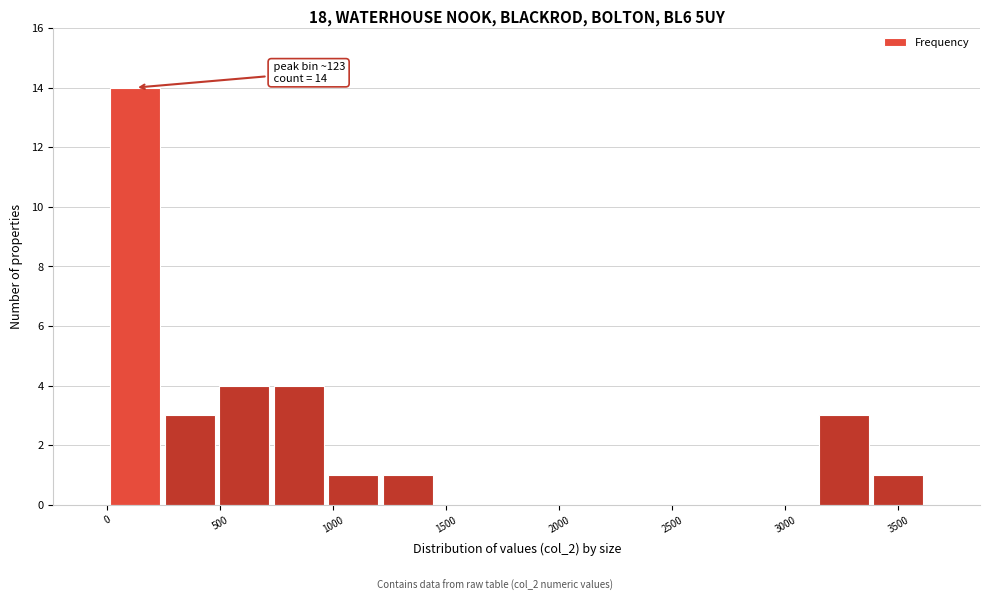

Over which range of the x-axis is the bar tallest?

0 to 250